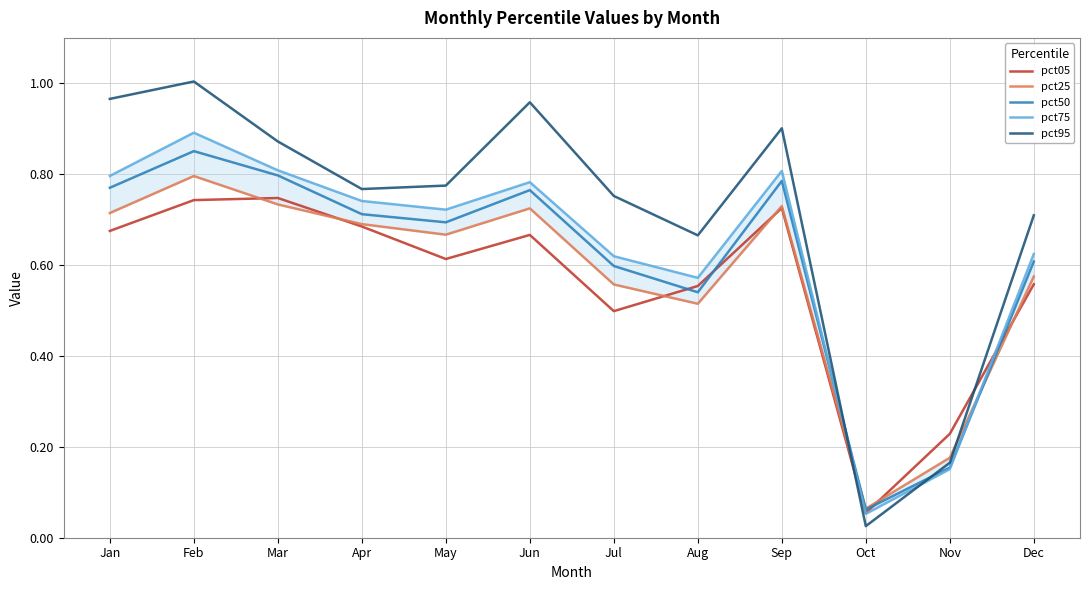

The pct75 series shows 0.7 at Apr. True or false?

True